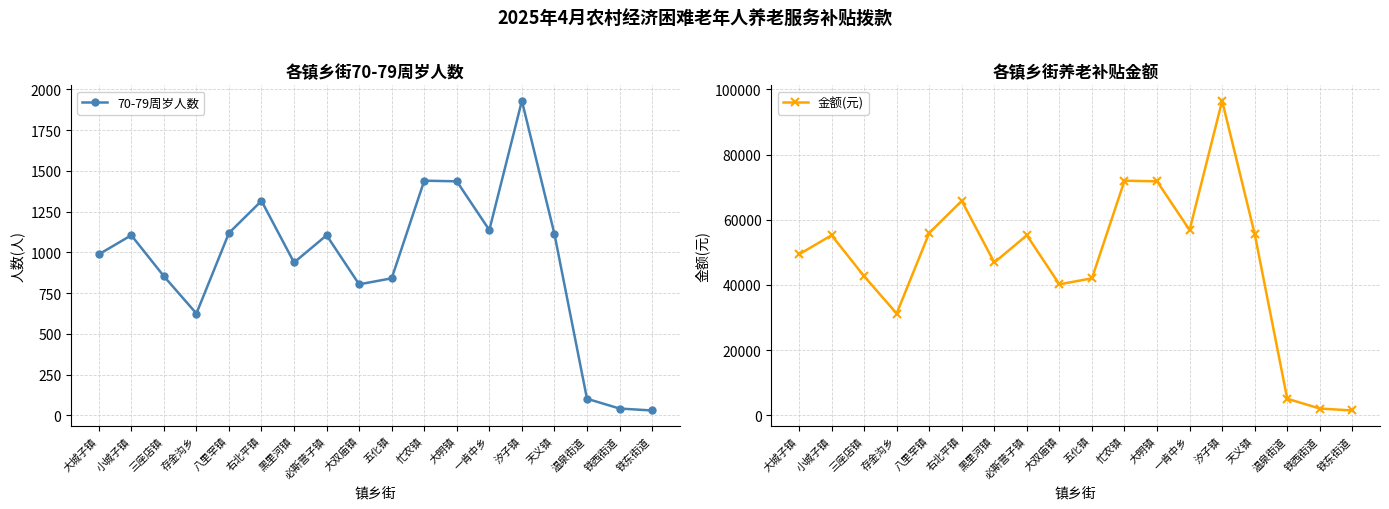

At how many categories does at least one series exceed 15094?

15